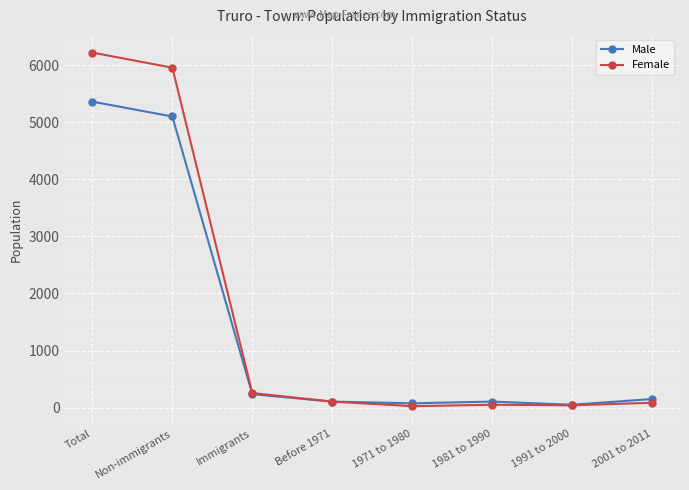

Is this an area chart (filled region under the line)?

No